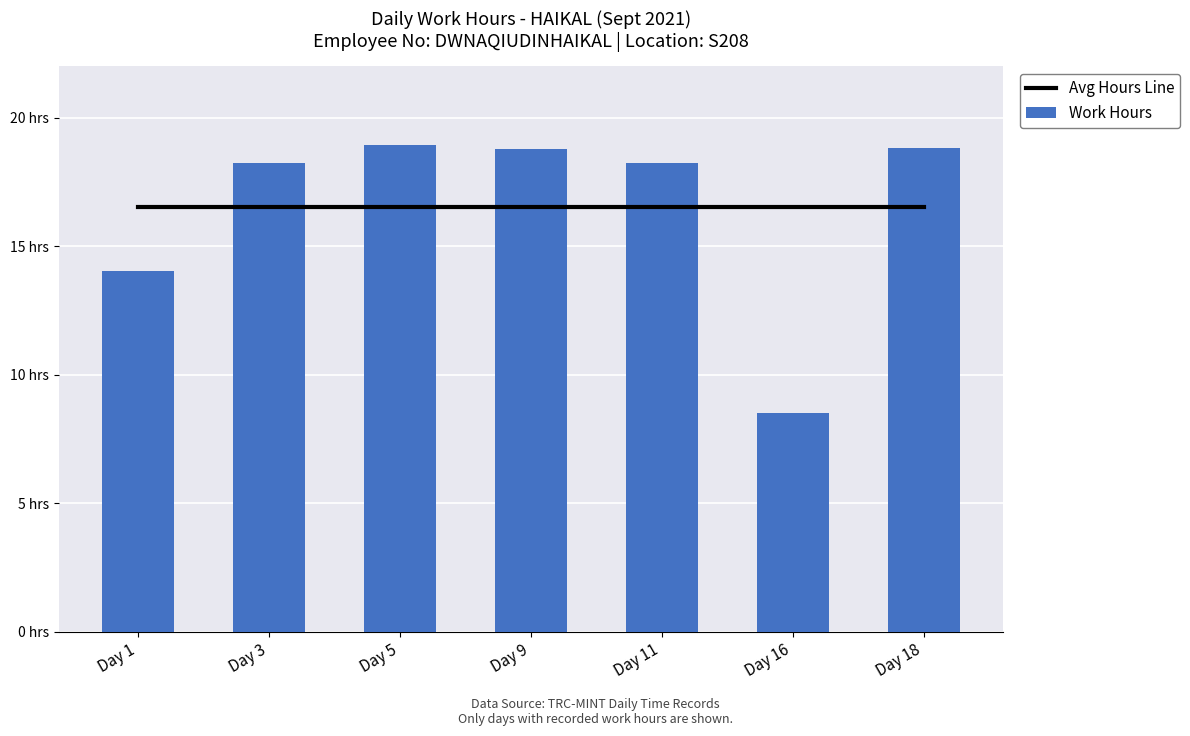

Between Day 5 and Day 9, which series saw the biggest shift?

Work Hours